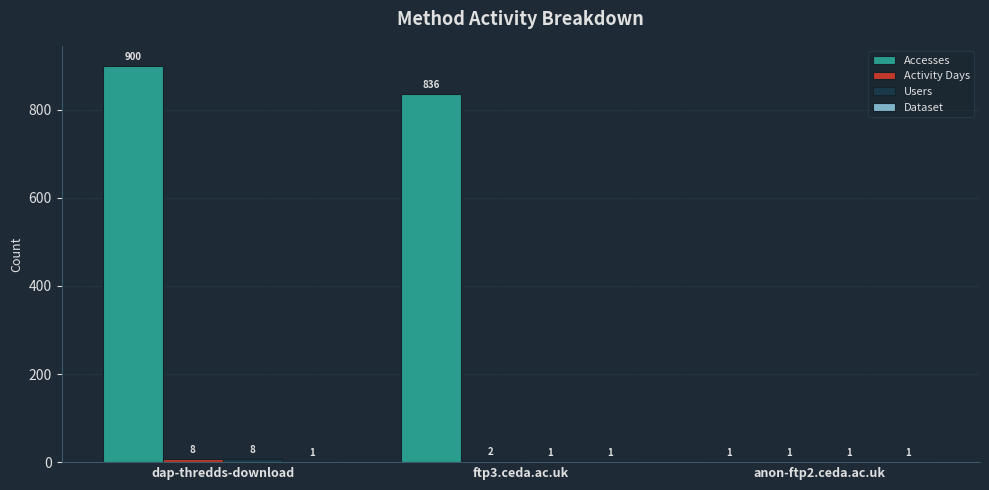

Count the number of categories in the chart.

3